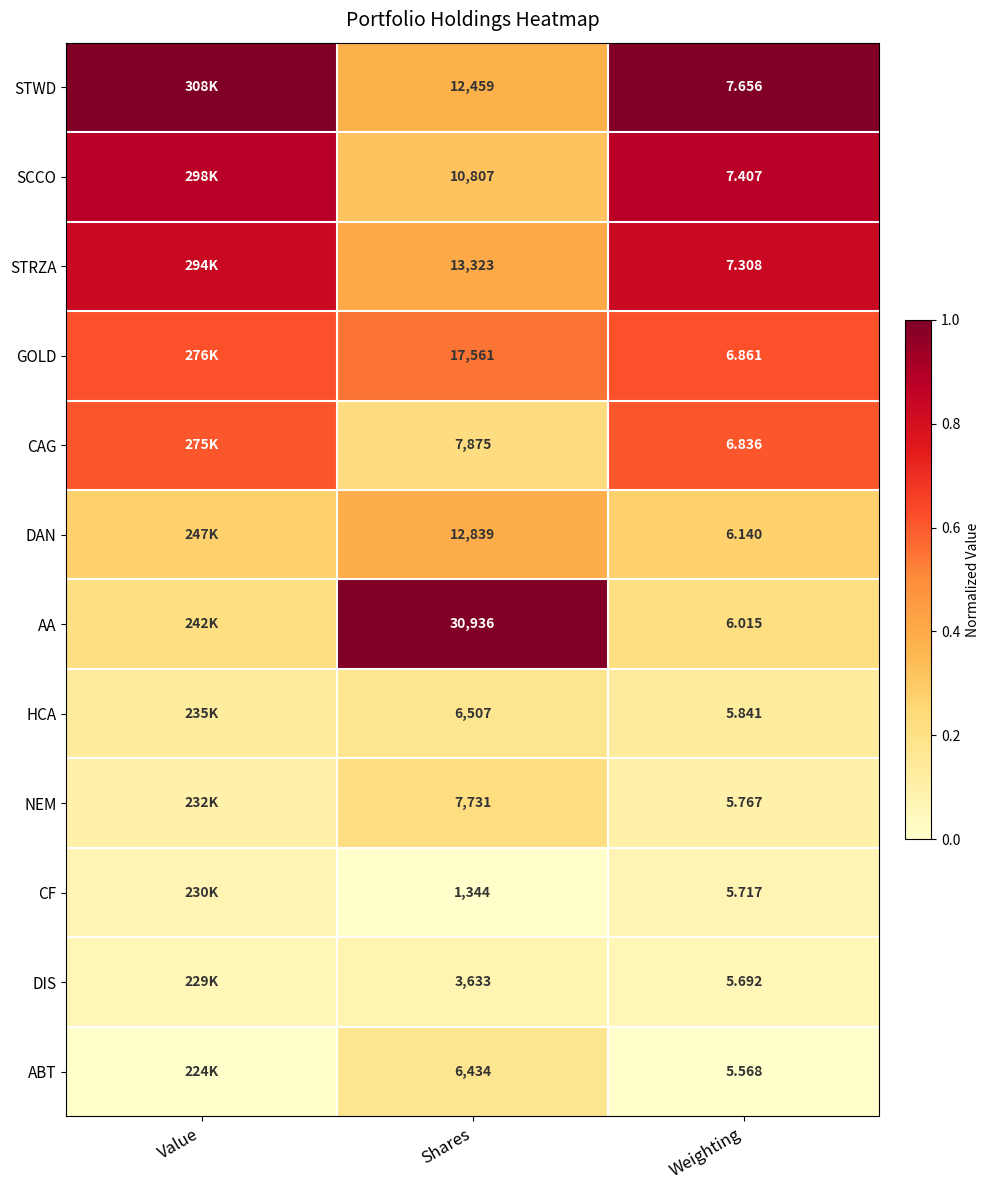

How many data points does each series have?

3